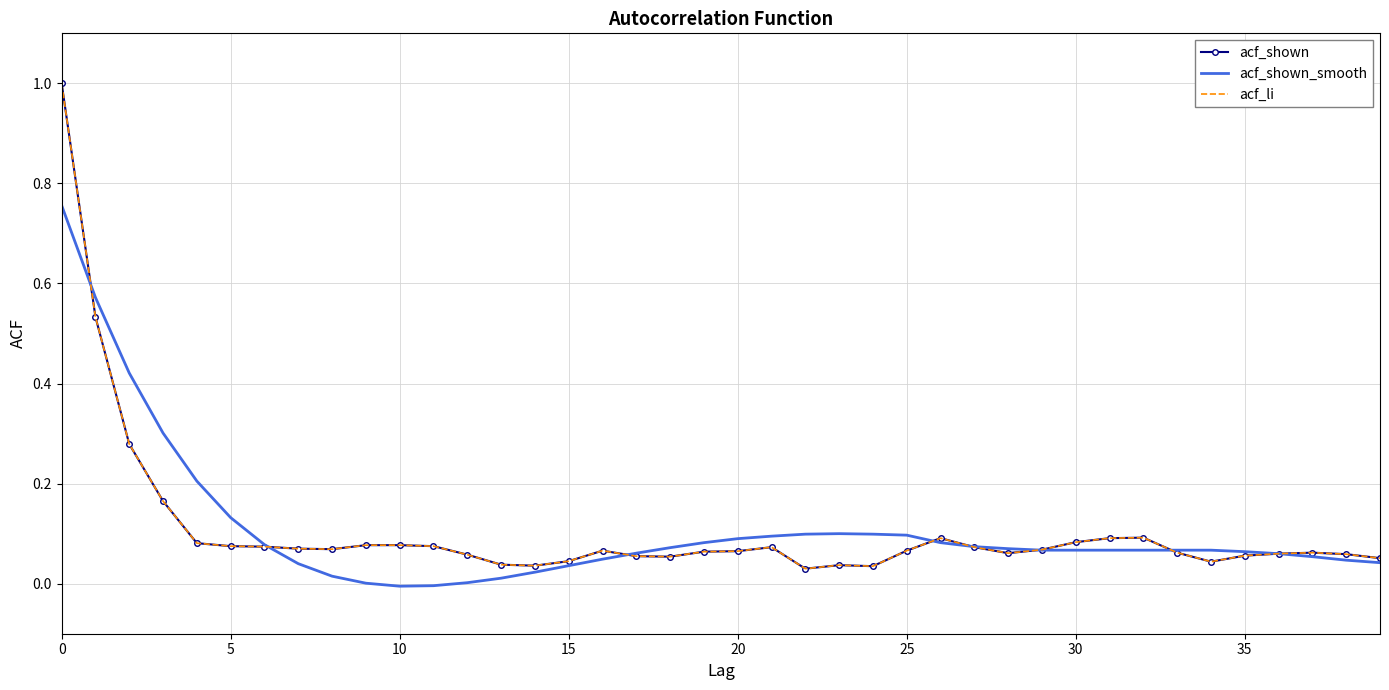

Count the number of data series in this chart.

3